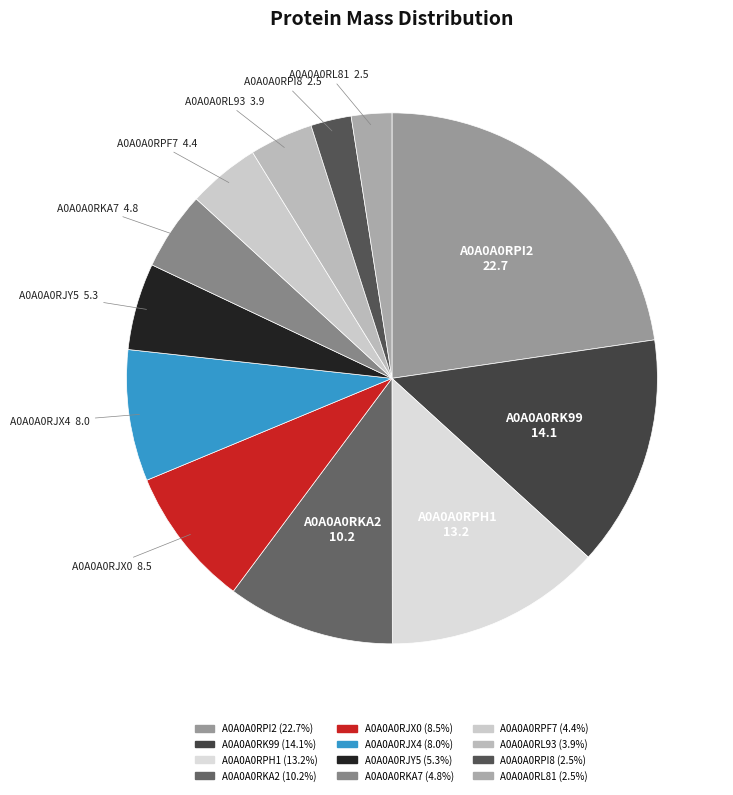

How many segments does this pie chart have?

12